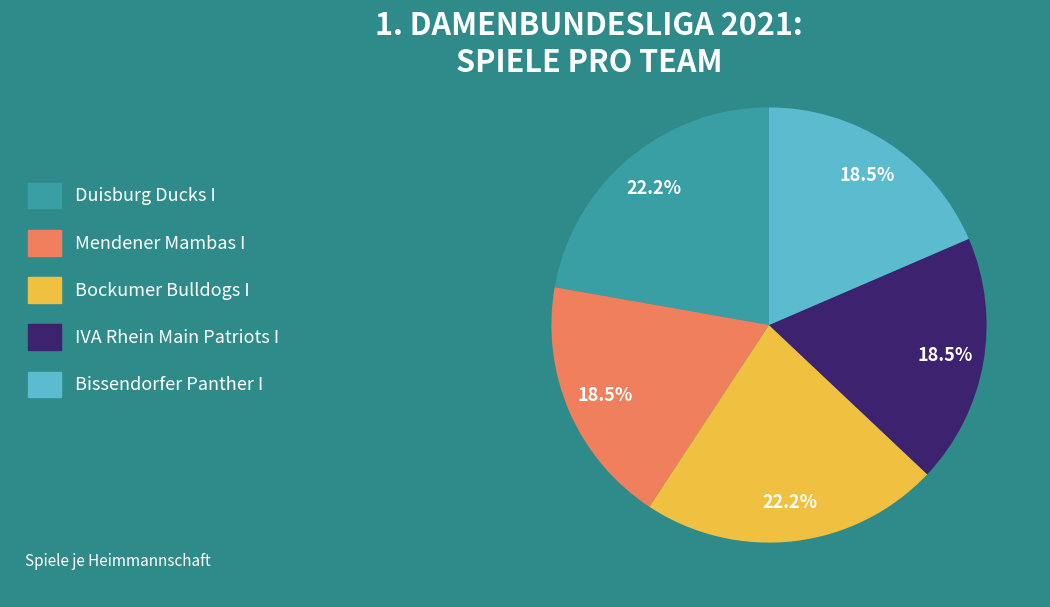

What percentage do Bockumer Bulldogs I and Bissendorfer Panther I together represent?

40.7%